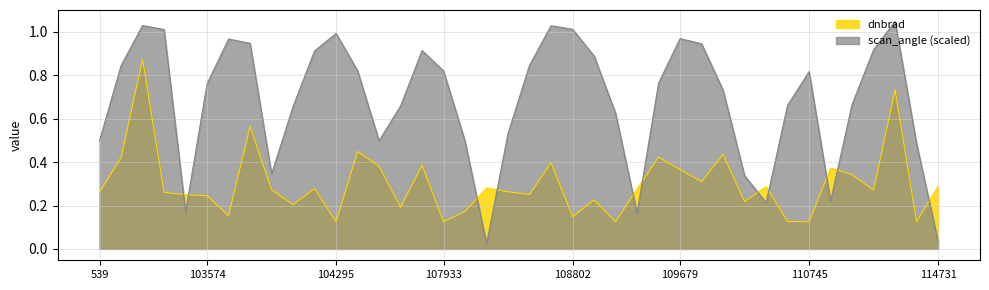

At how many categories does at least one series exceed 0?

40